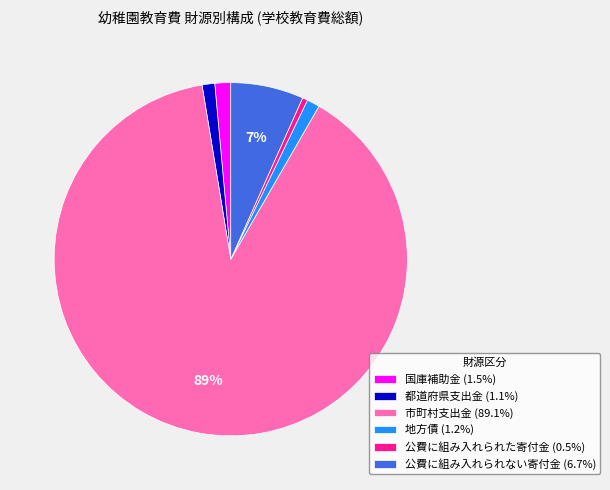

Is the sum of 国庫補助金 (1.5%) and 地方債 (1.2%) greater than half?

No